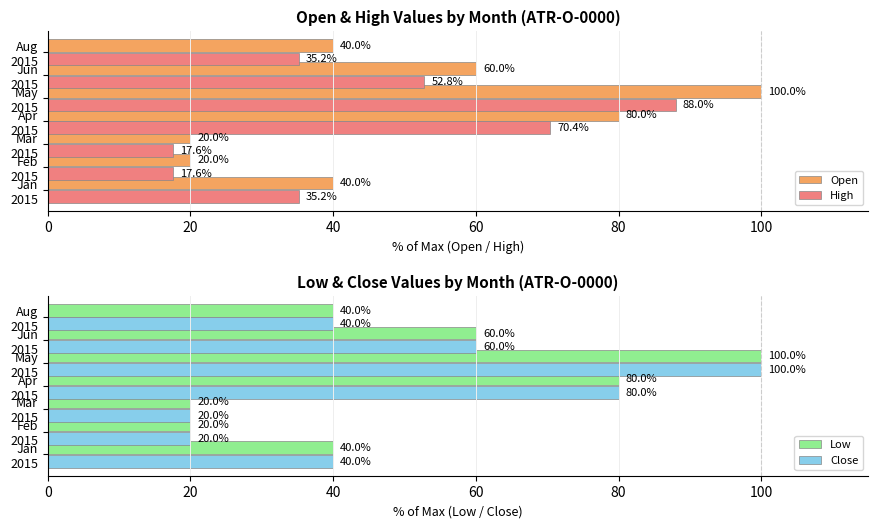

How many Open values are between 20 and 80?

6